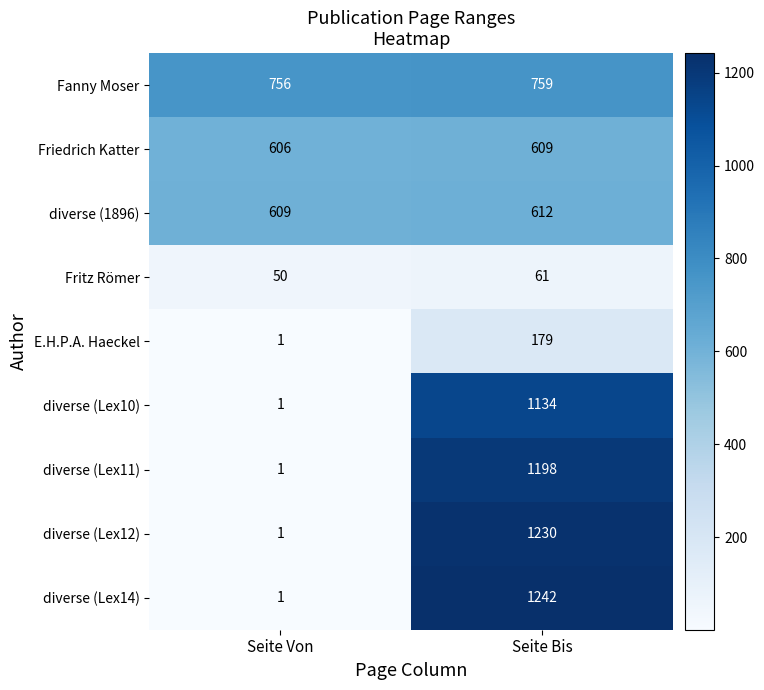

Reading right to left, what are all the values shown in this chart?

Fanny Moser: 759	756
Friedrich Katter: 609	606
diverse (1896): 612	609
Fritz Römer: 61	50
E.H.P.A. Haeckel: 179	1
diverse (Lex10): 1134	1
diverse (Lex11): 1198	1
diverse (Lex12): 1230	1
diverse (Lex14): 1242	1